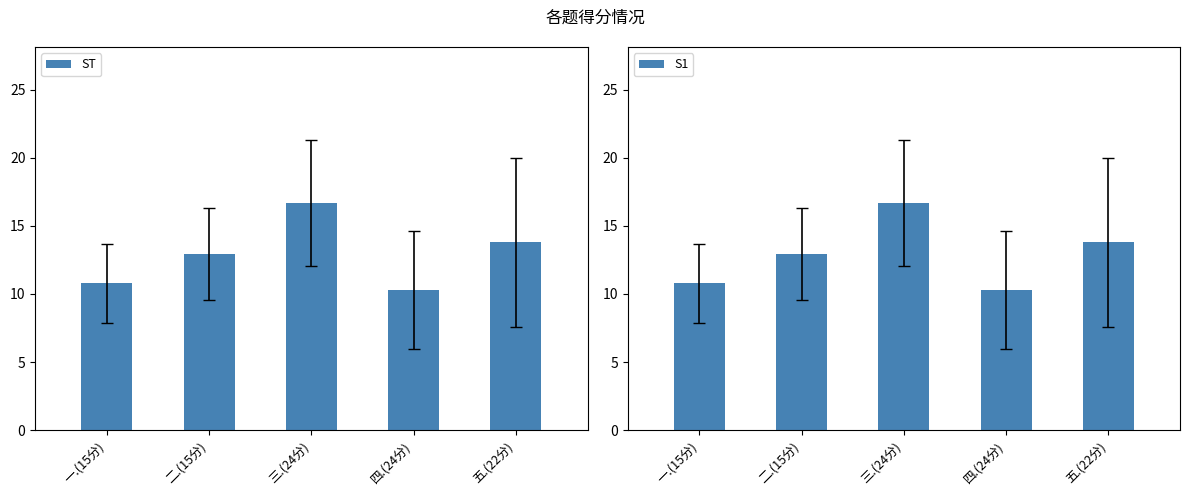

At how many categories does at least one series exceed 12?

3